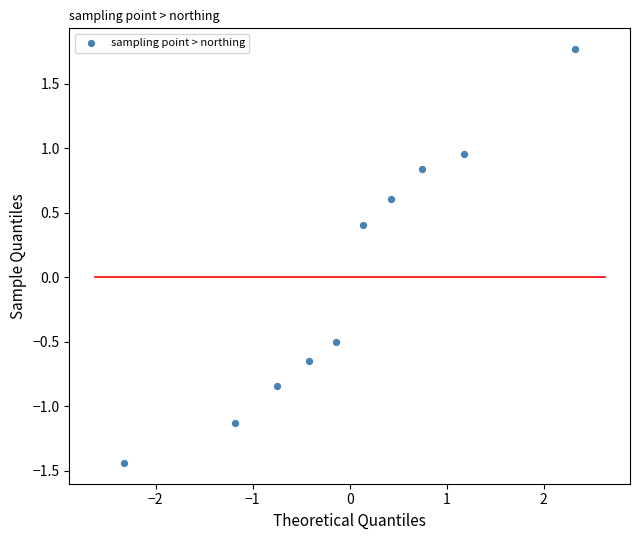

What Y value in the scatter plot is closest to 0?

0.4